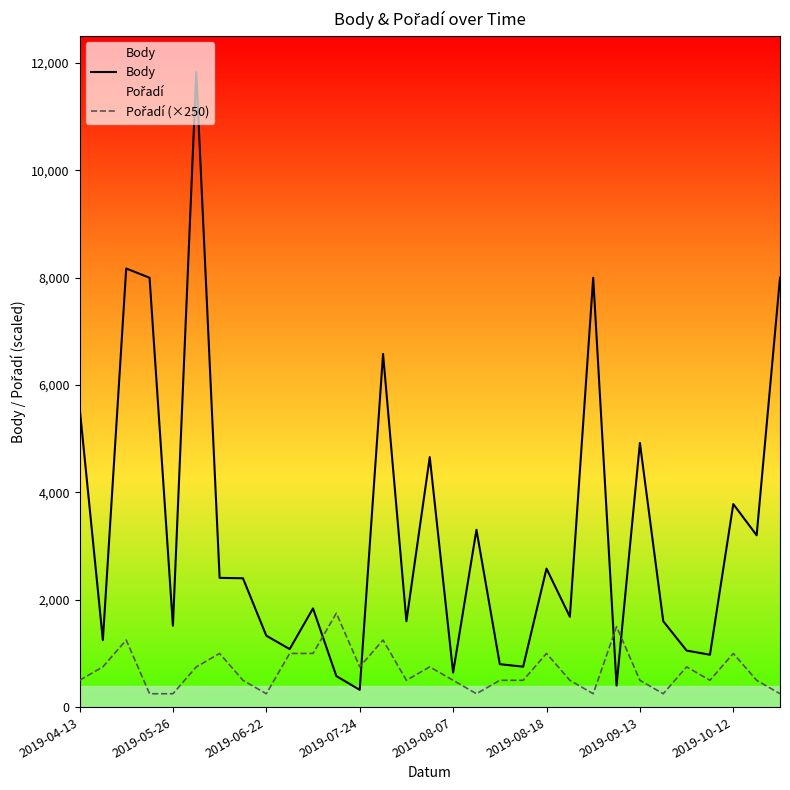

How many data points in Body are less than 1839?

15